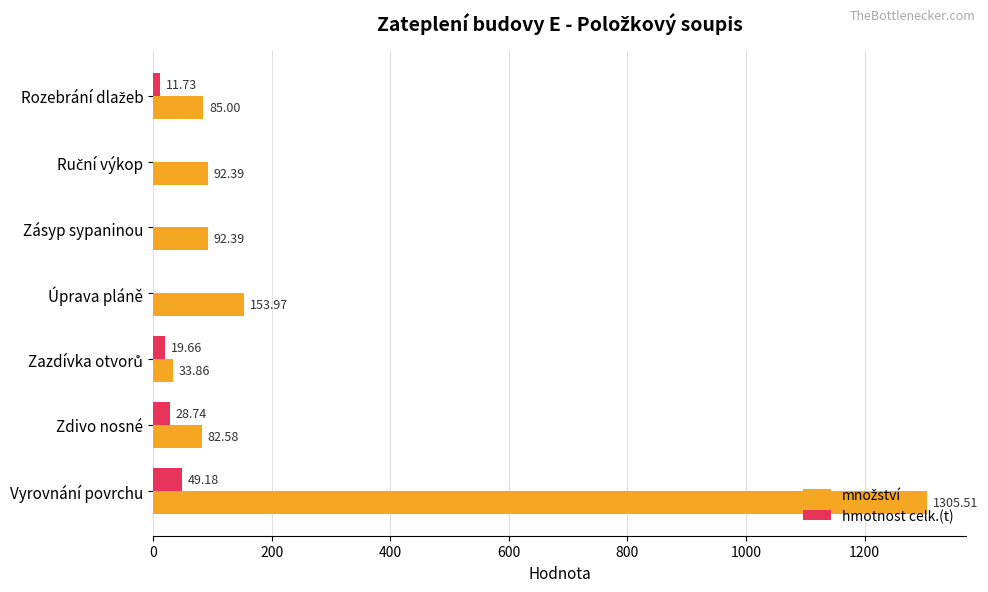

How many categories are shown in the chart?

7